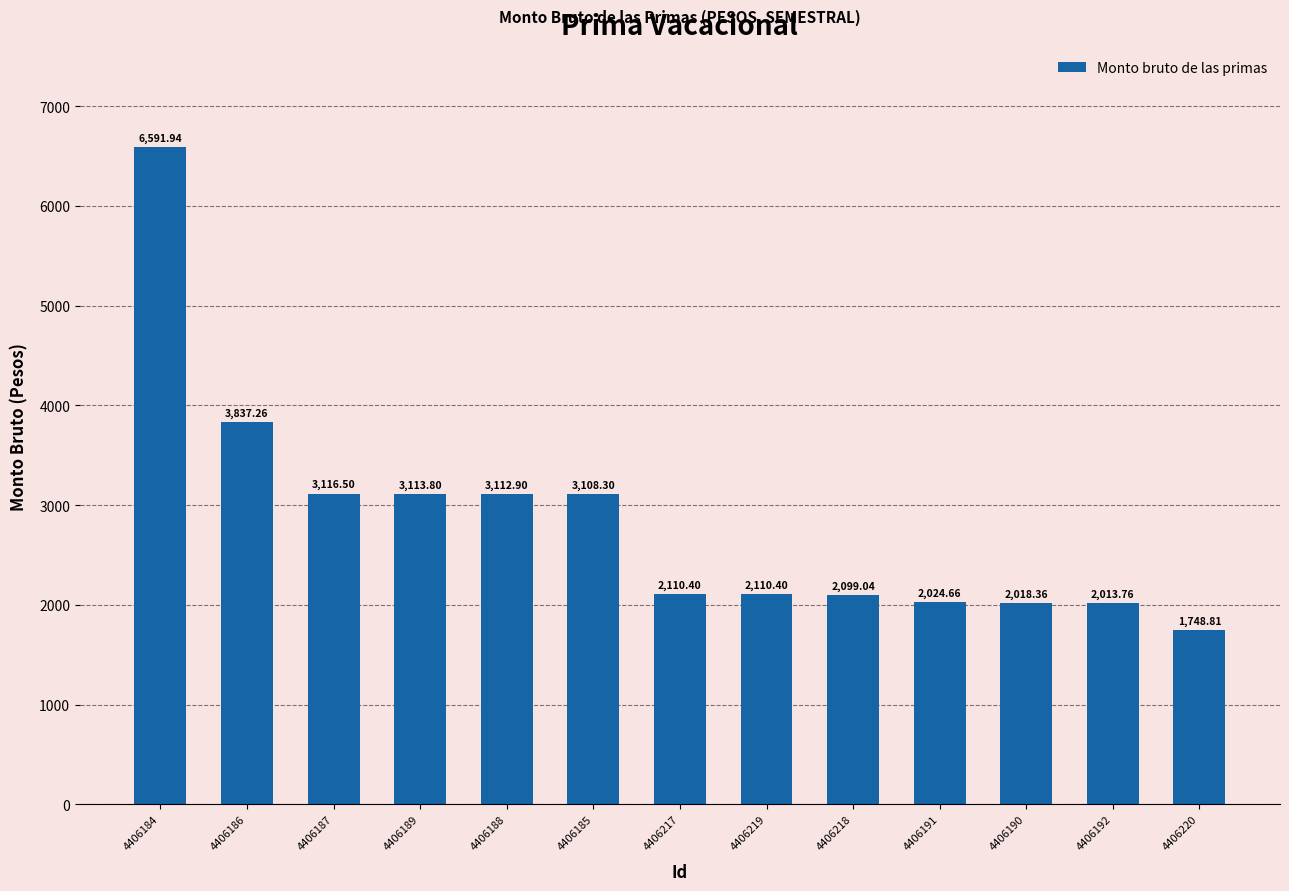

How many data points does each series have?

13